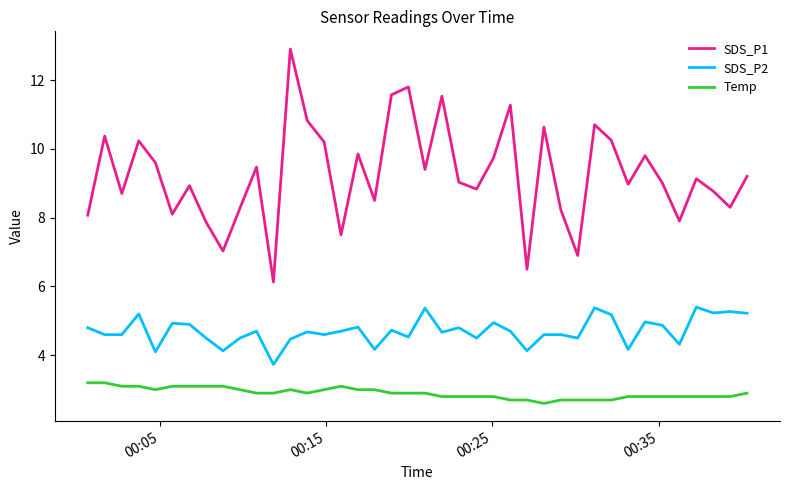

True or false: SDS_P1 and SDS_P2 cross at least once.

False